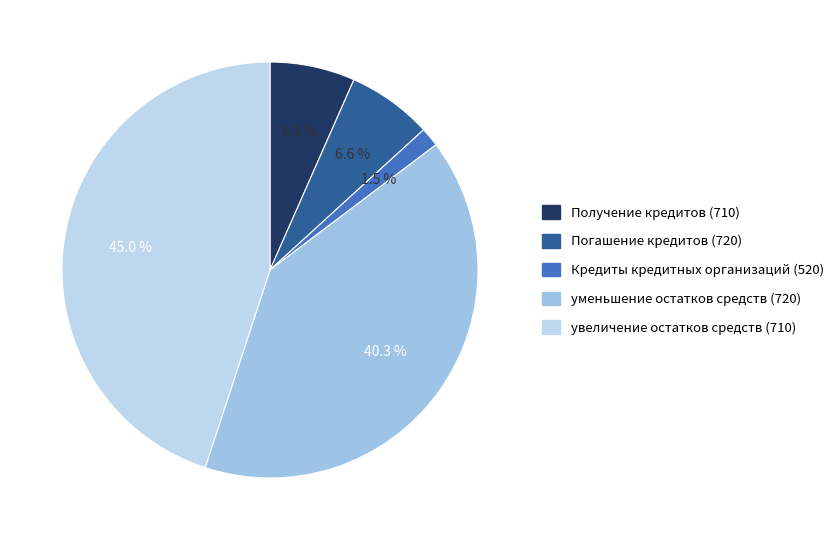

Is it true that Получение кредитов (710) is 7% of the pie?

True